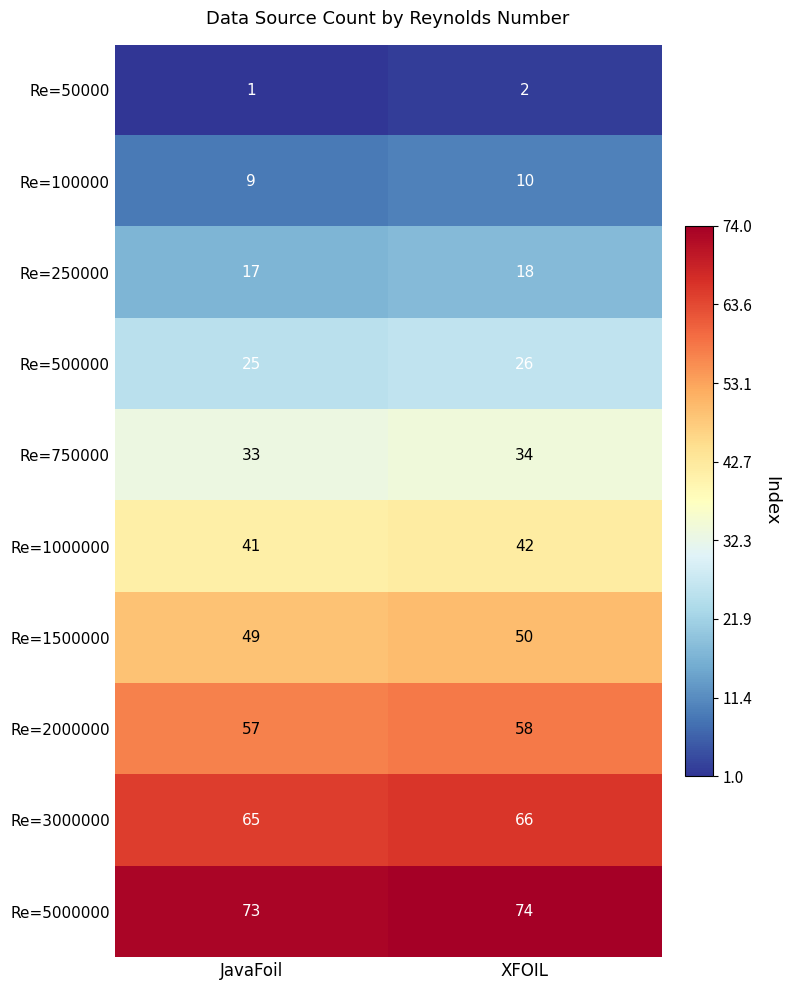

What is the sum of all Re=1000000 values?

83